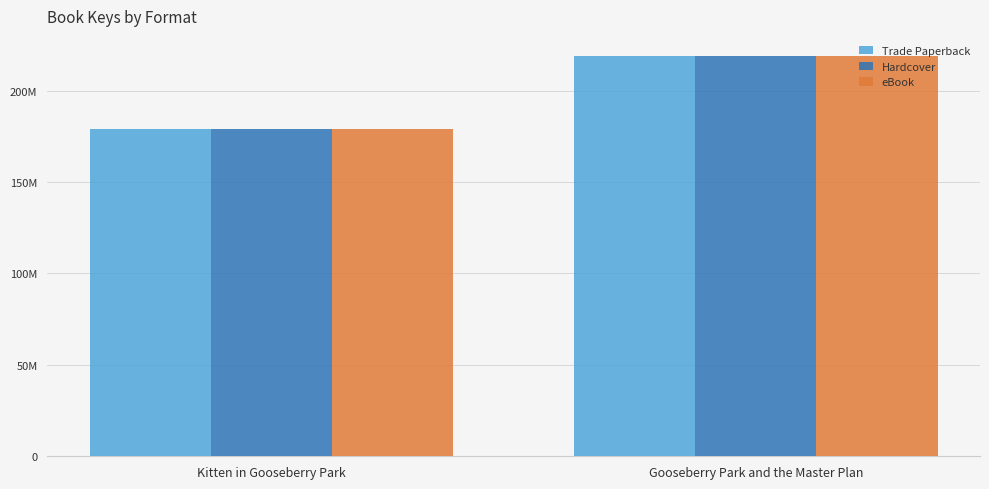

What is the average value of the Trade Paperback series?

198889626